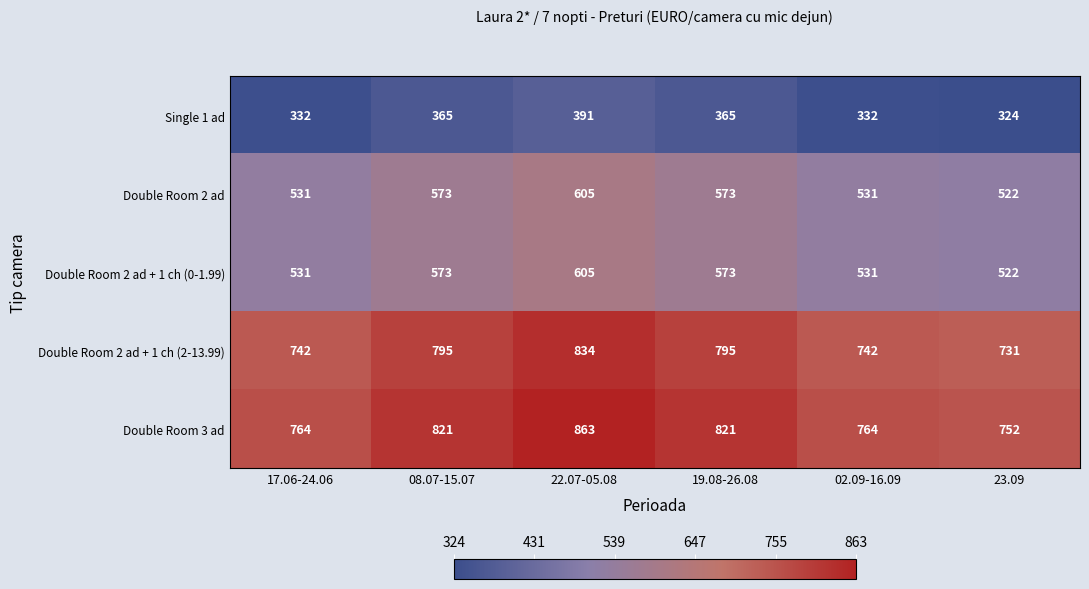

At which label does Double Room 2 ad reach its minimum?

23.09